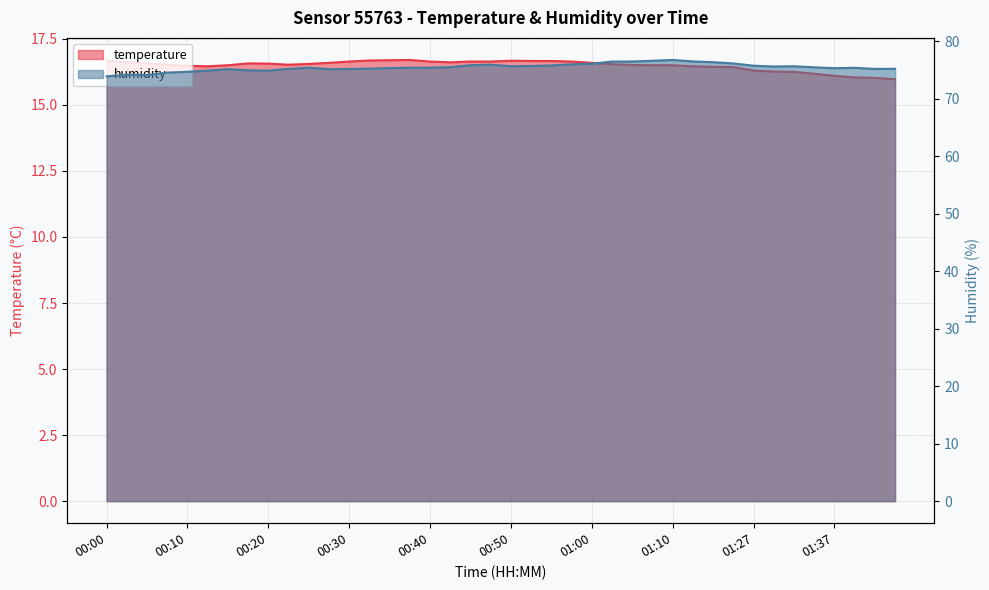

Which has a higher value, 00:28 or 01:10?

00:28